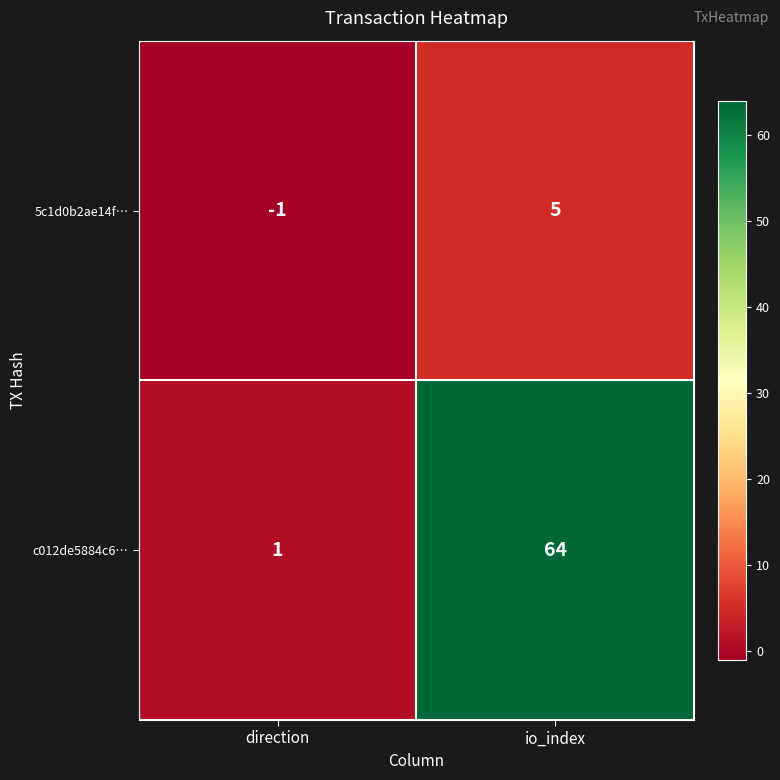

At direction, list the series in order from smallest to largest.

5c1d0b2ae14f…, c012de5884c6…